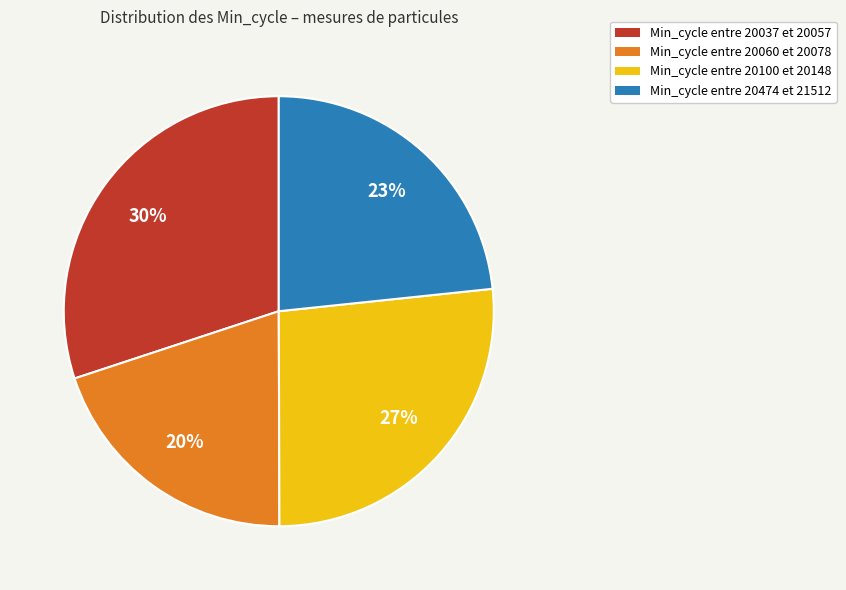

To the nearest percent, what is the difference between the largest and smallest slice percentages?

10%